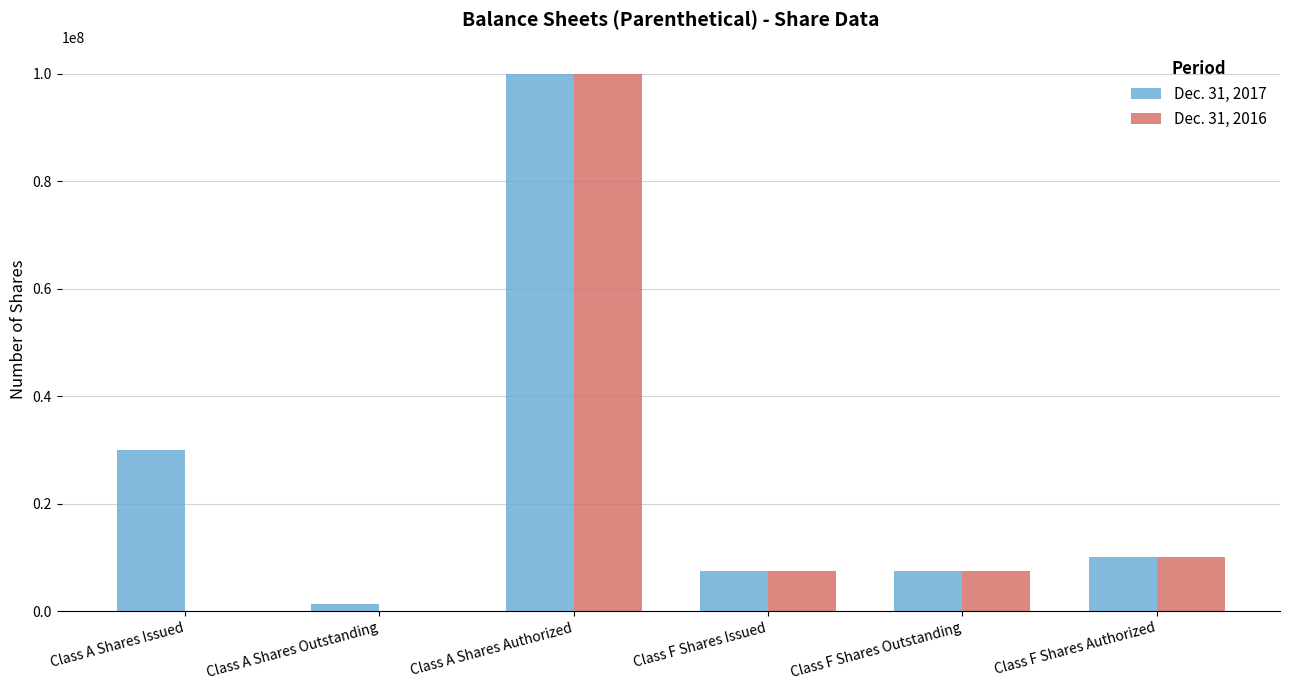

What is the sum of all Dec. 31, 2016 values?

125000000